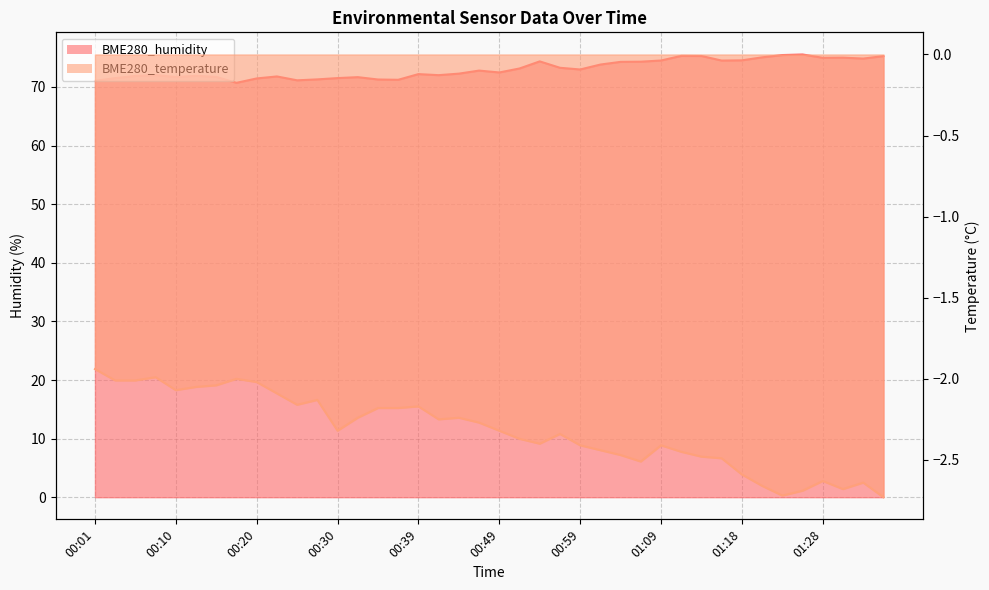

True or false: BME280_humidity and BME280_temperature cross at least once.

False